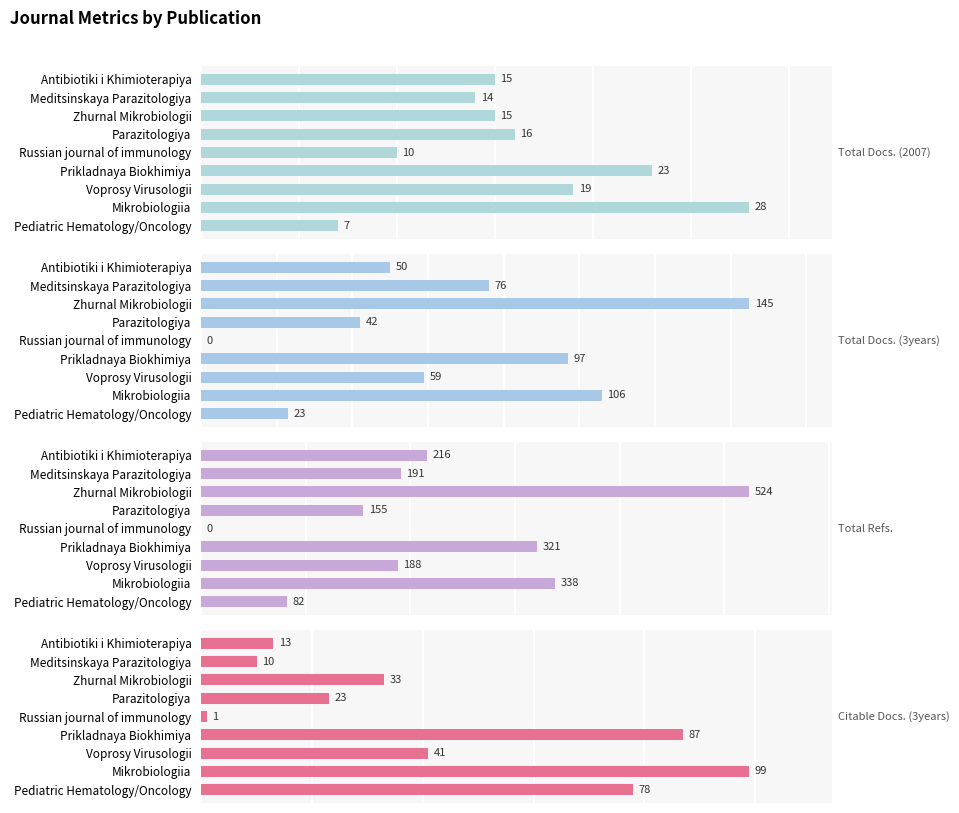

Which series has the widest spread of values?

Total Refs.